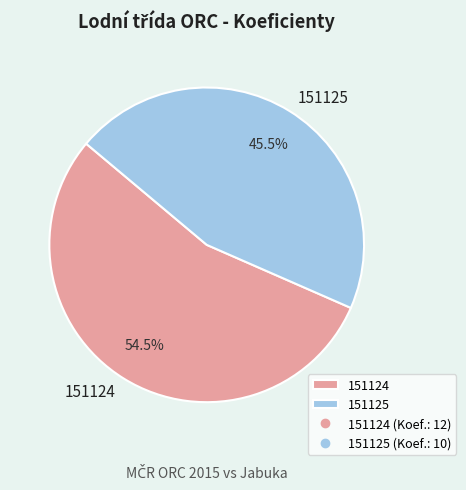

How many segments does this pie chart have?

2